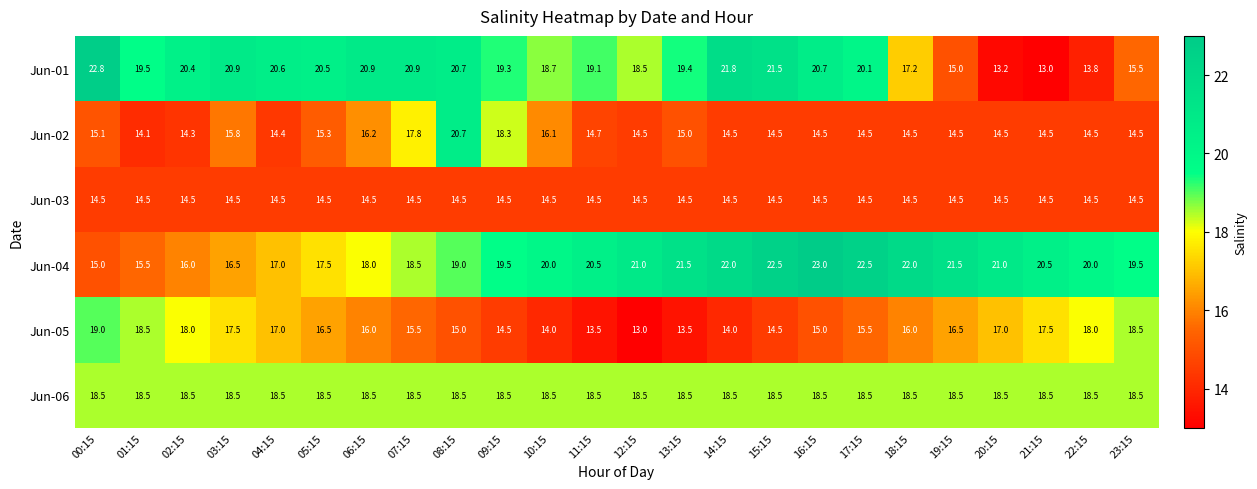

What is the average value of the Jun-01 series?

18.9